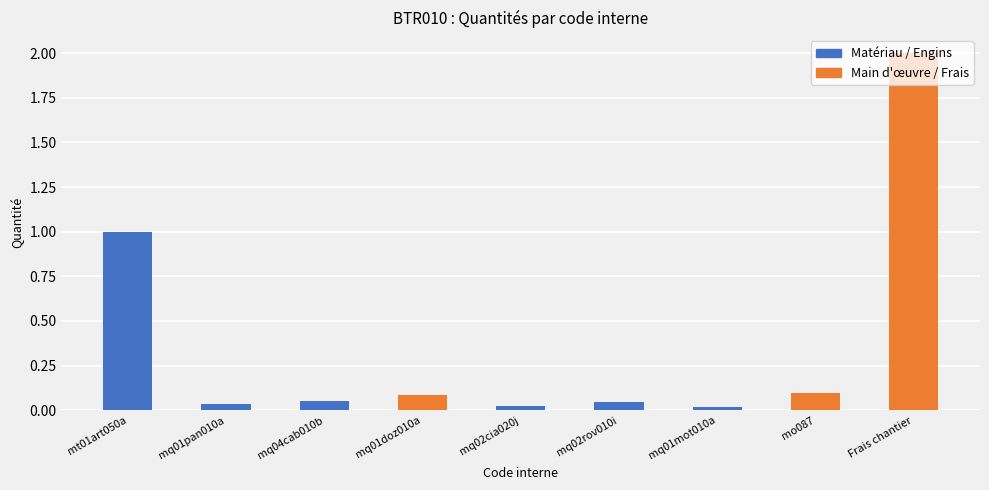

What is the label of the 8th bar from the right?

mq01pan010a